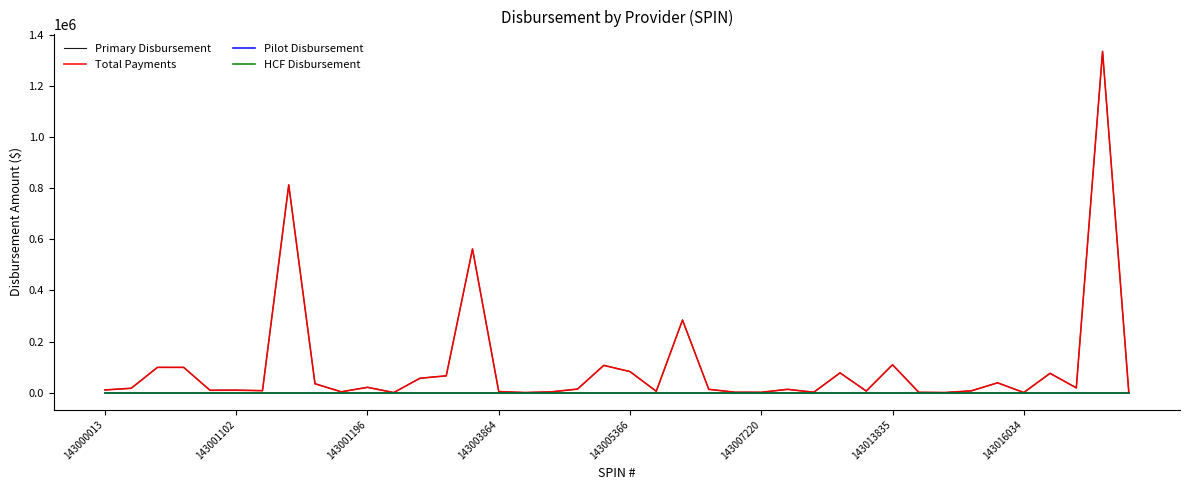

Rank the categories by Primary Disbursement value from lowest to highest.

11, 16, 32, 35, 39, 31, 25, 27, 24, 17, 9, 15, 21, 29, 33, 143013835, 143005366, 143007220, 143000013, 26, 23, 18, 143001102, 37, 10, 8, 34, 12, 13, 36, 28, 20, 143003864, 143001196, 19, 30, 22, 14, 143016034, 38